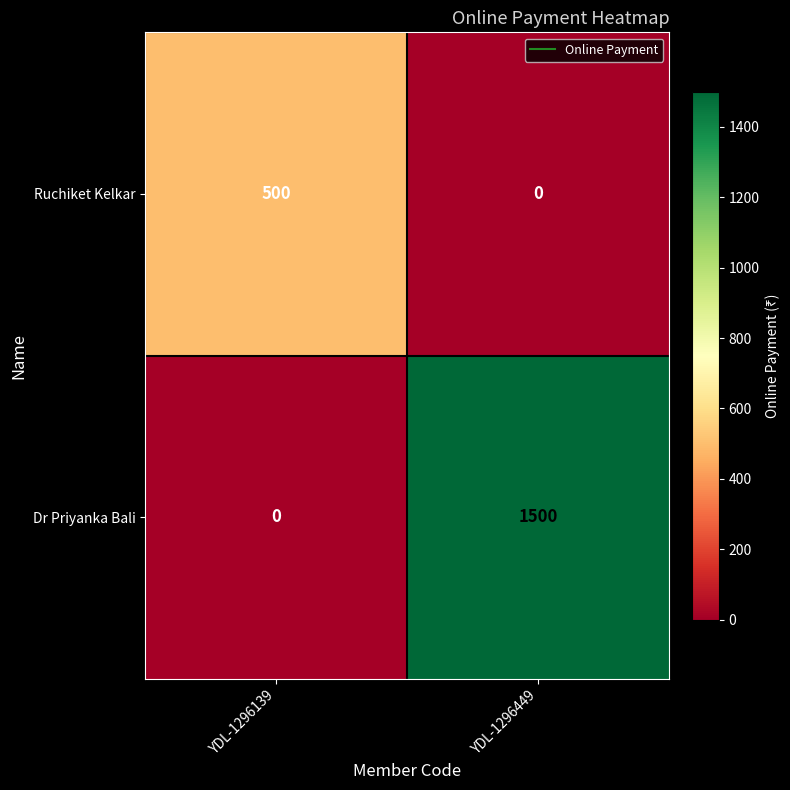

What is the sum of the Dr Priyanka Bali values at YDL-1296139 and YDL-1296449?

1500